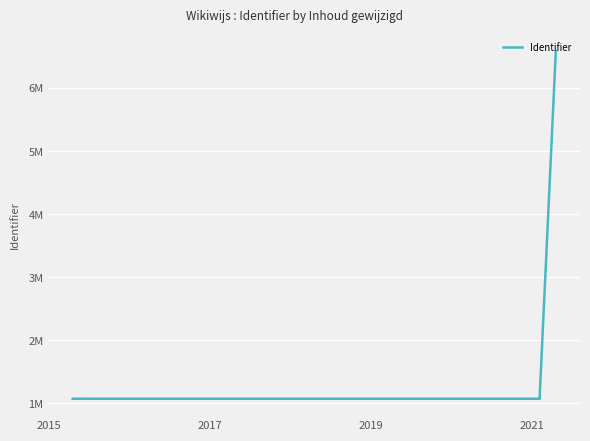

How many distinct data groups are displayed?

1